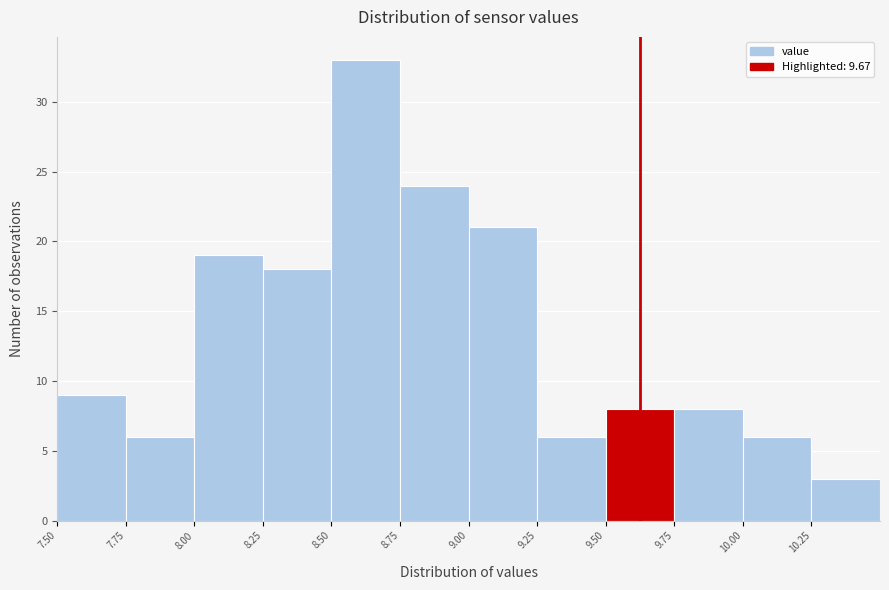

Reading left to right, list every bar in this chart as the range it spans on the x-axis followed by its height. The values are not printed on the chart, so give them approximately, as read against the axis.

7.50 to 7.75: 9
7.75 to 8.00: 6
8.00 to 8.25: 19
8.25 to 8.50: 18
8.50 to 8.75: 33
8.75 to 9.00: 24
9.00 to 9.25: 21
9.25 to 9.50: 6
9.50 to 9.75: 8
9.75 to 10.00: 8
10.00 to 10.25: 6
10.25 to 10.50: 3